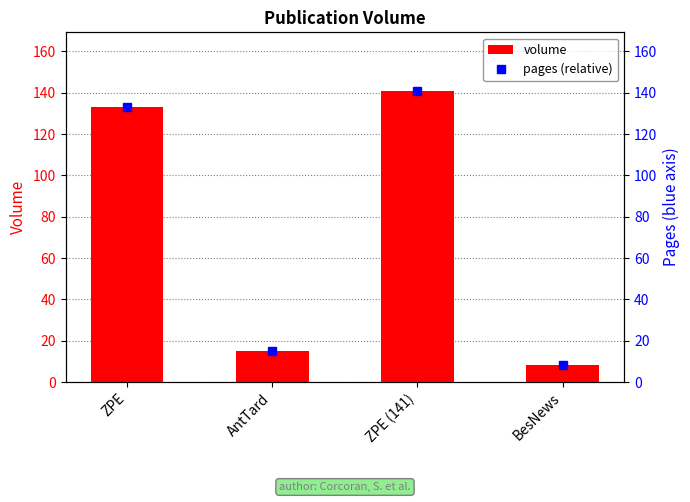

What is the total value across all series at ZPE?

266